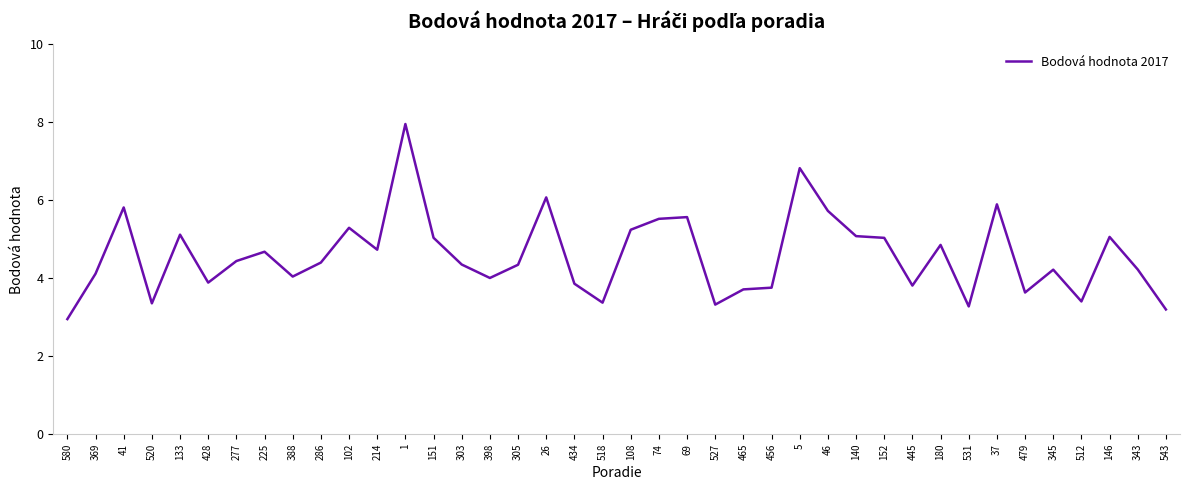

What is the difference between the maximum and minimum values?

5.0